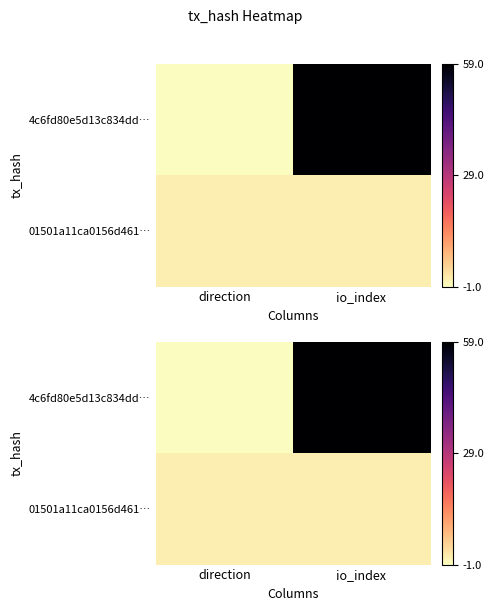

What is the approximate value of 4c6fd80e5d13c834dd… at io_index, to the nearest 5?

60